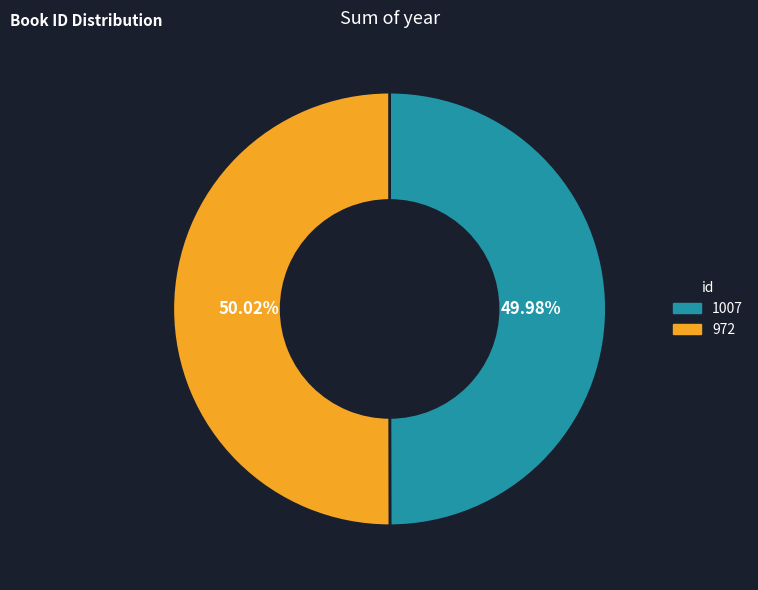

Approximately how many times larger is the value at 972 compared to 1007?

1.0